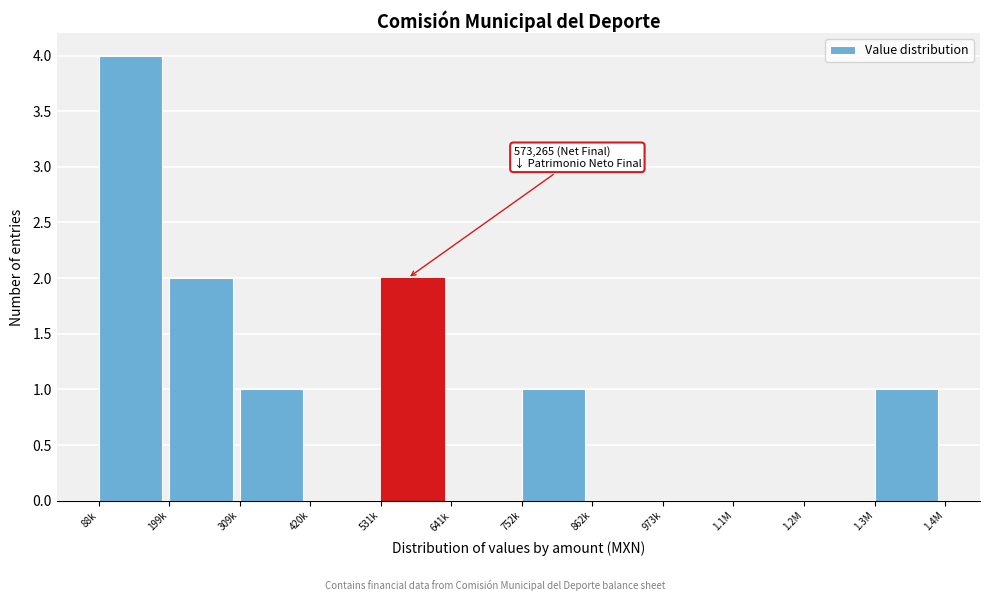

Reading right to left, what are all the values shown in this chart?

1.3M=1	1.2M=0	1.1M=0	973k=0	862k=0	752k=1	641k=0	531k=2	420k=0	309k=1	199k=2	88k=4